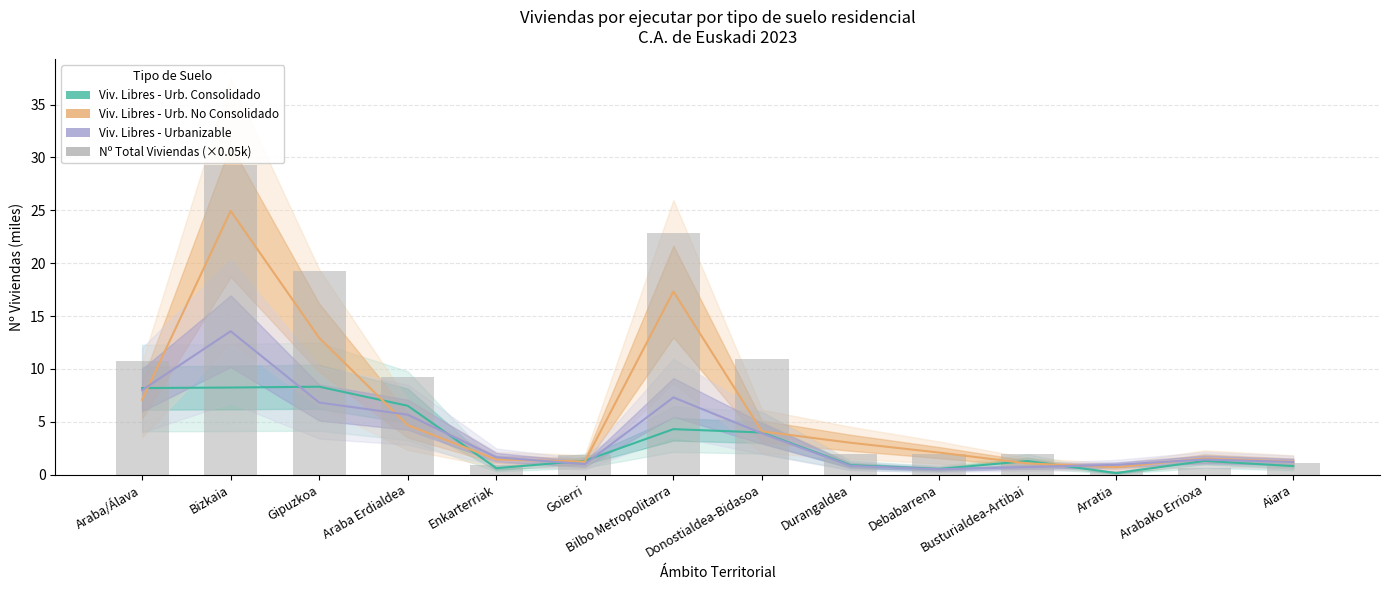

What is the spread (max minus min) of values at Araba/Álava?

3.7